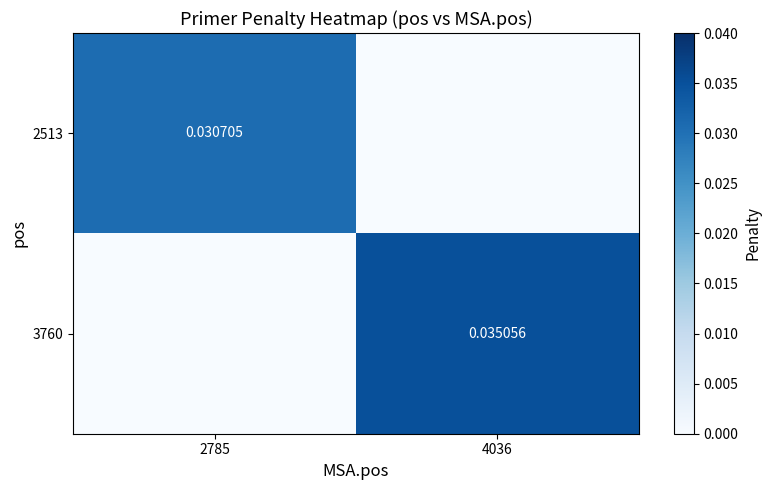

At which label does 3760 reach its peak?

4036